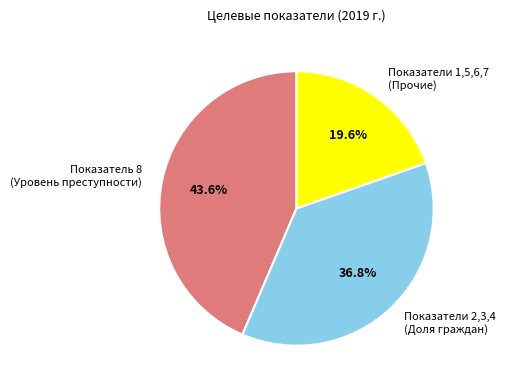

Which category has the smallest portion of the pie?

Показатели 1,5,6,7 (Прочие)